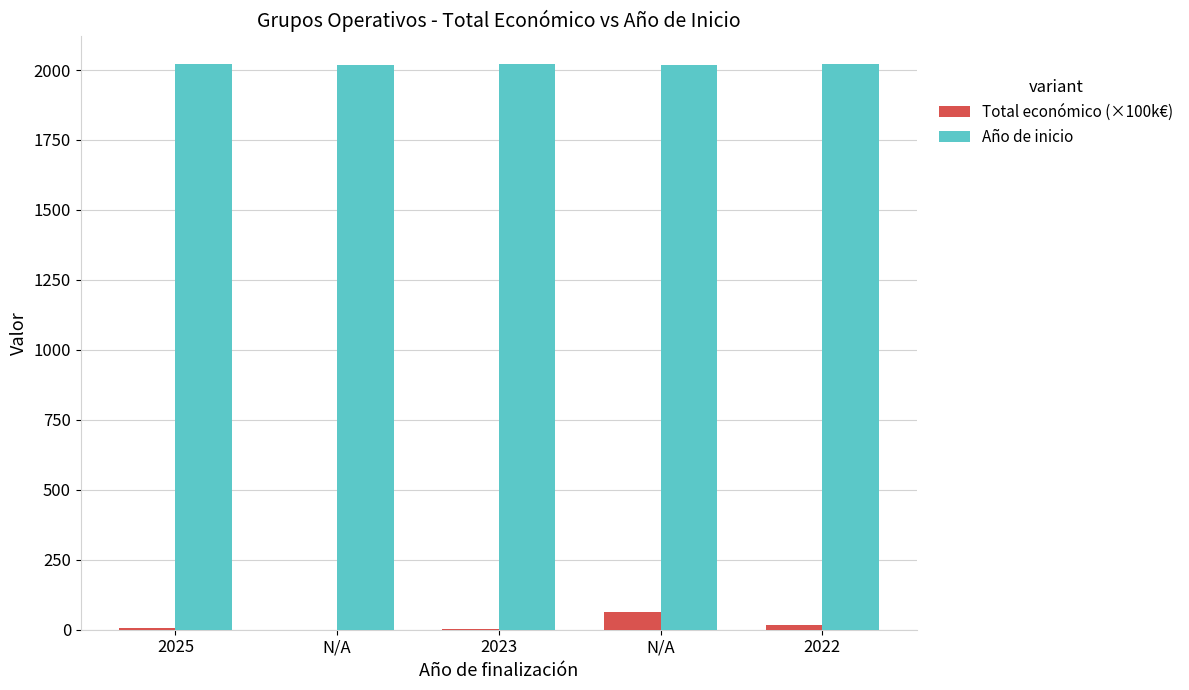

How many series are shown in this chart?

2